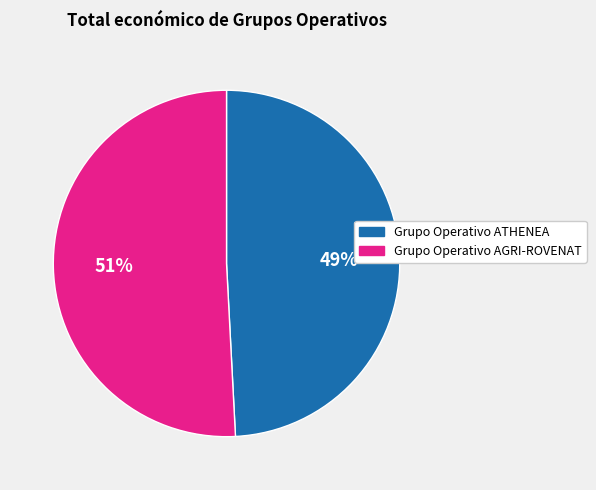

Which has a higher value, Grupo Operativo AGRI-ROVENAT or Grupo Operativo ATHENEA?

Grupo Operativo AGRI-ROVENAT